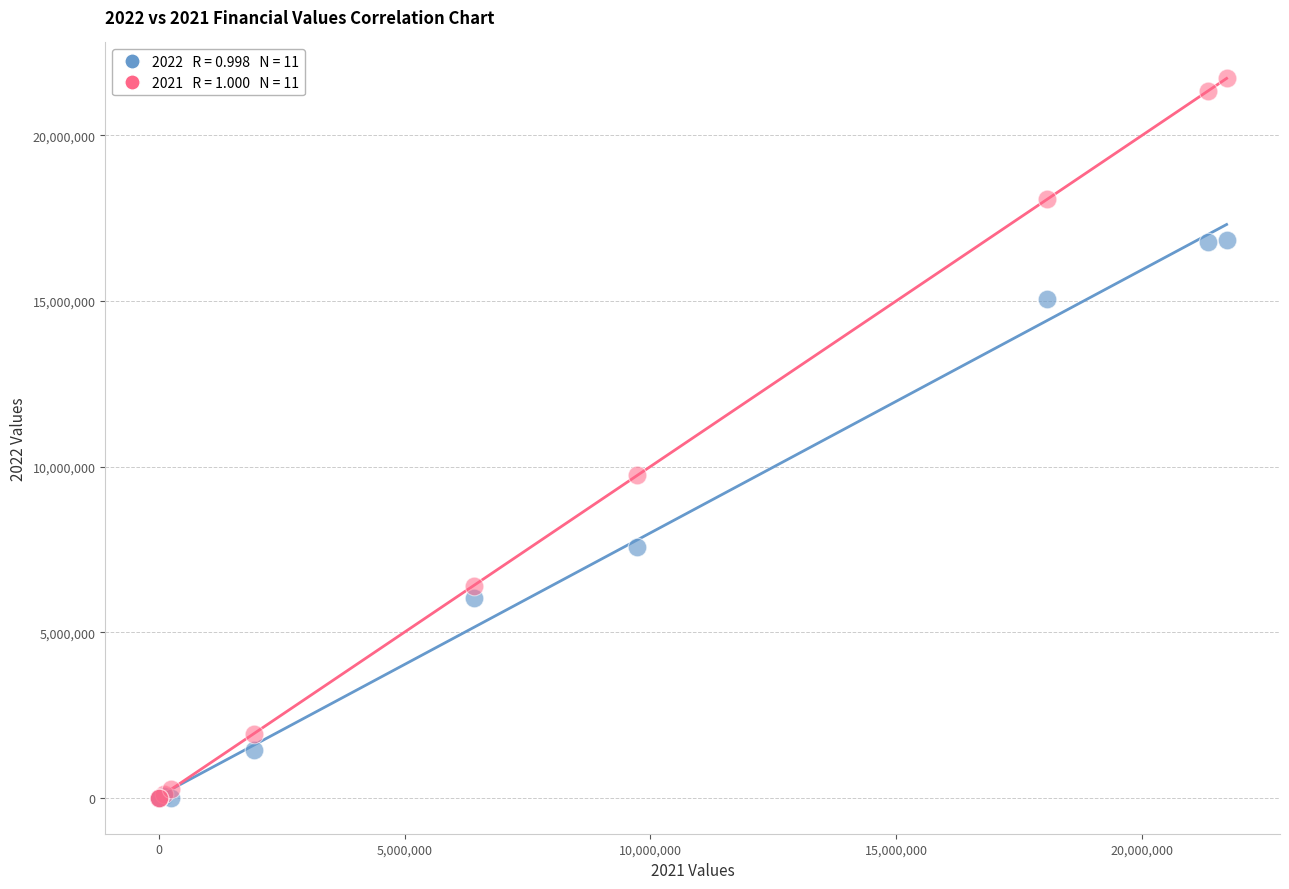

Across all series, what Y value is closest to 10859797?

9735285.3